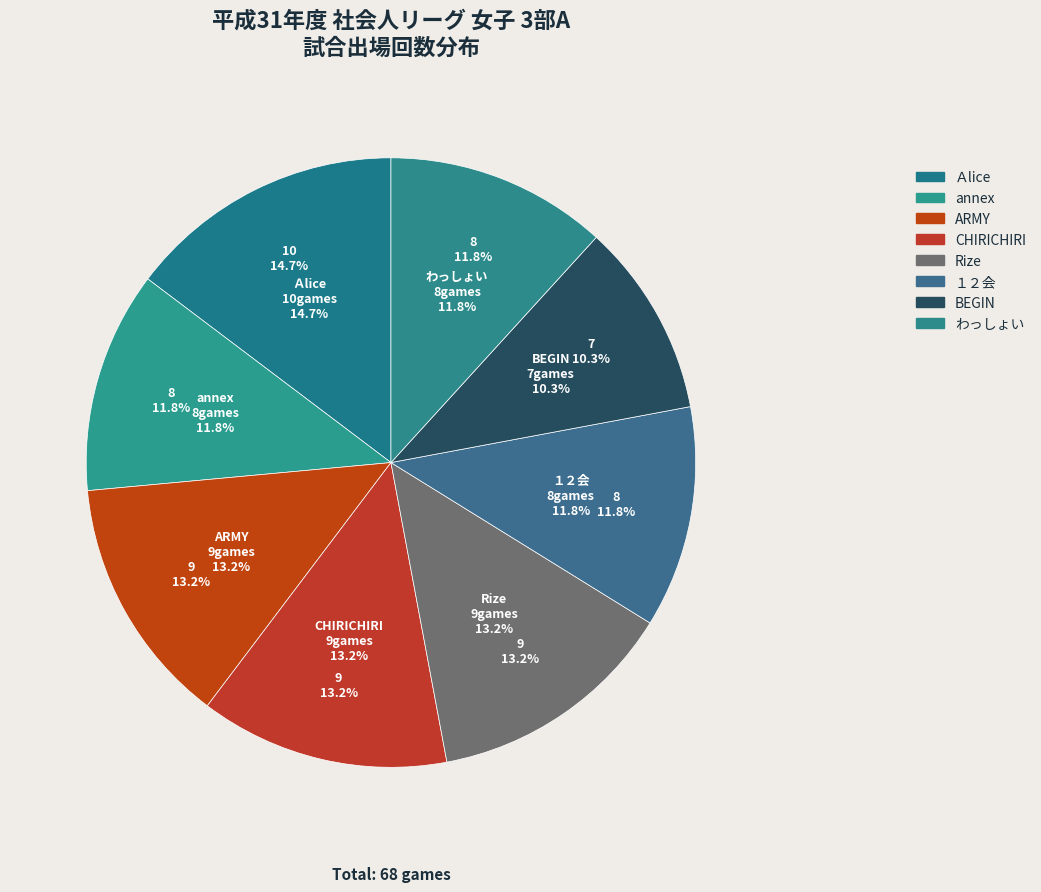

The Ａlice slice represents 15% of the pie. True or false?

True